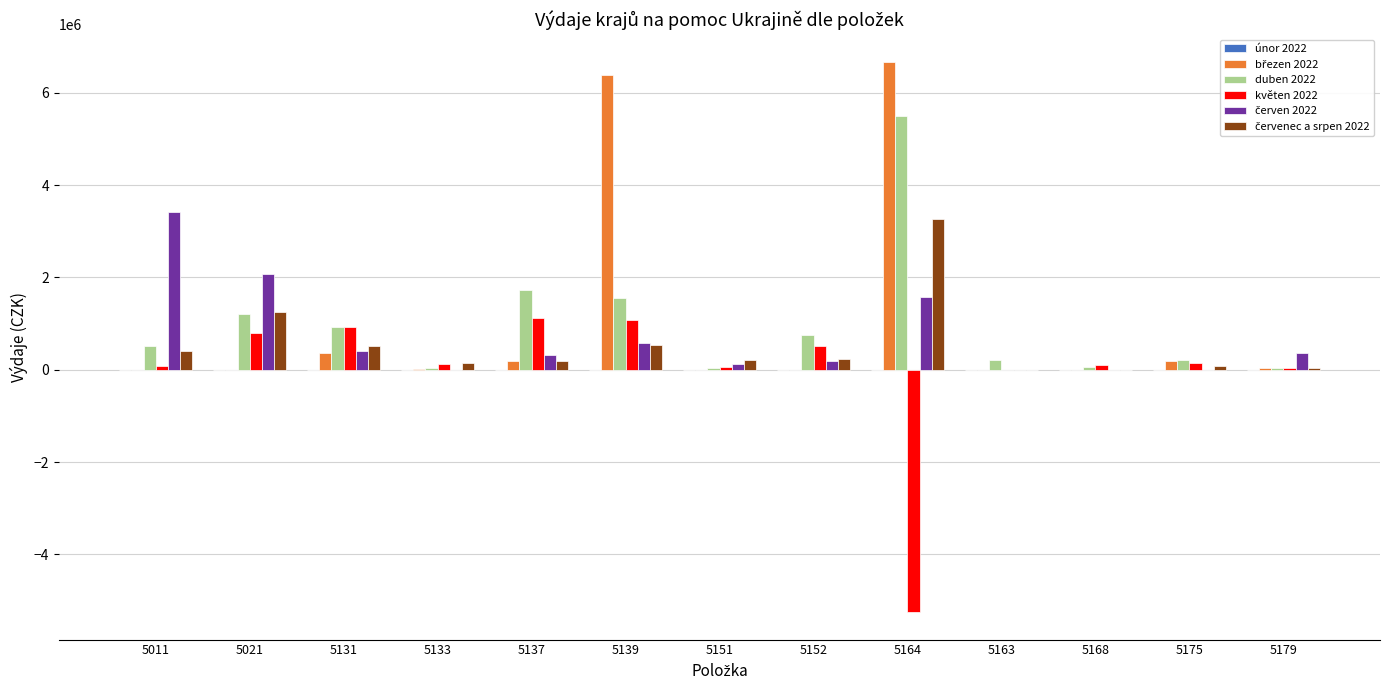

At which category is the sum across all series the highest?

5164